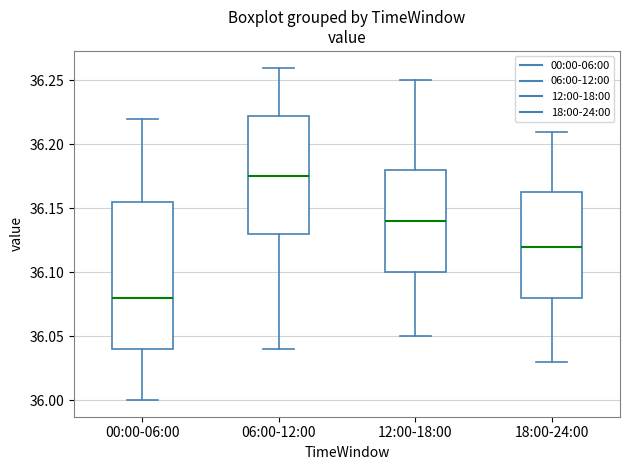

Which box is the tallest, from its lower edge to its upper edge?

00:00-06:00